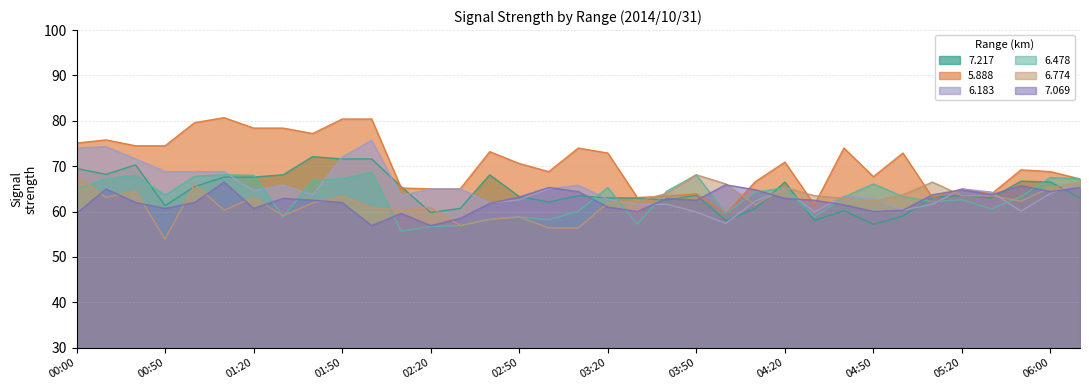

True or false: 6.478 has a value of 94.1 at 03:00.

False